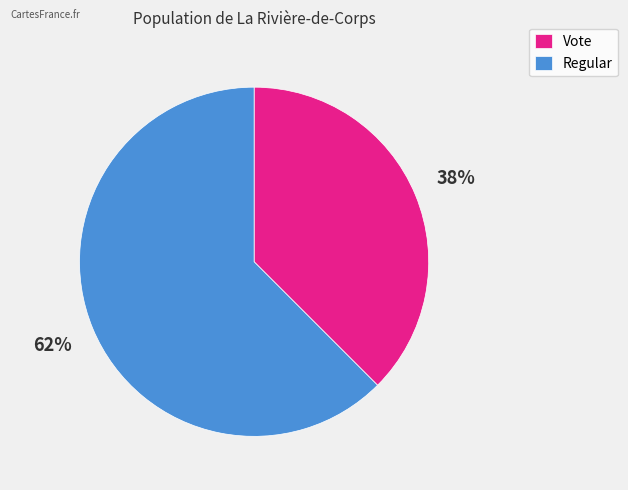

Count the number of slices in the pie.

2